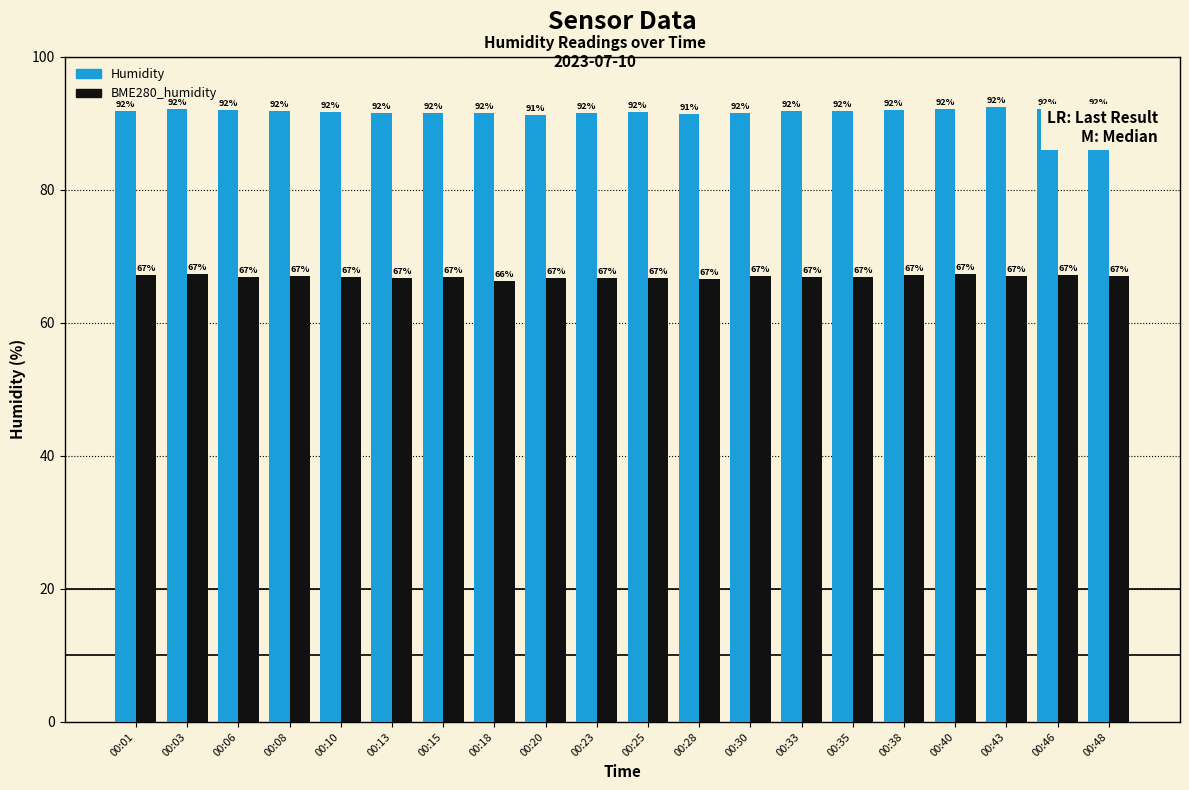

What is the total value across all series at 00:25?

158.4